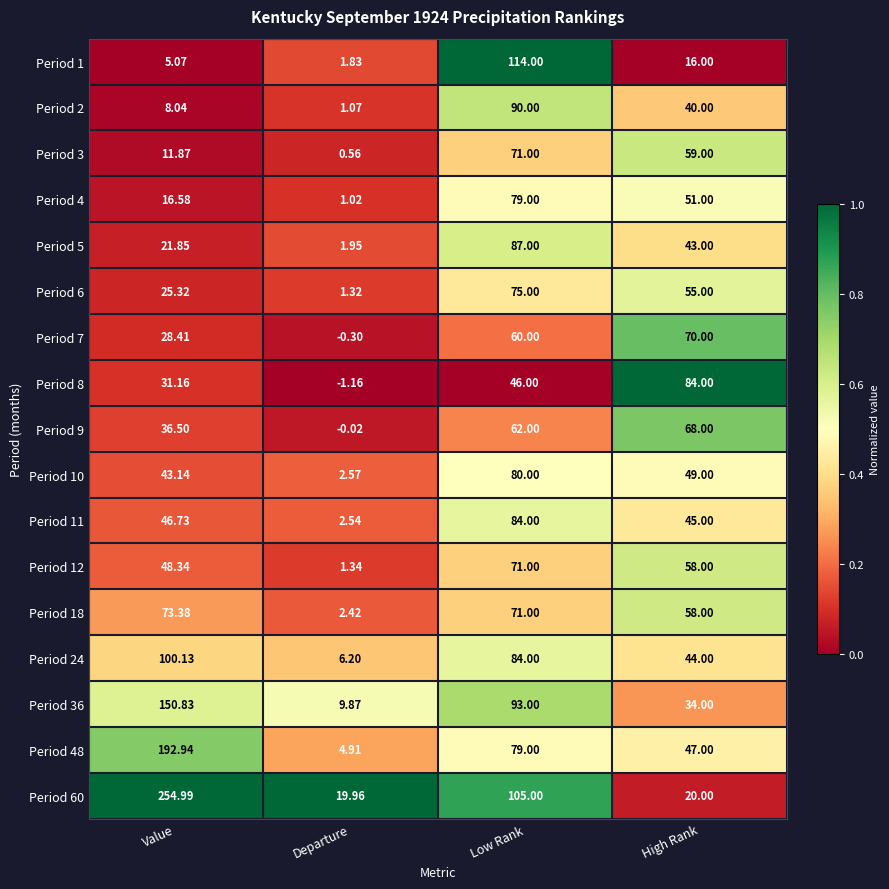

Which series has the widest spread of values?

Period 60